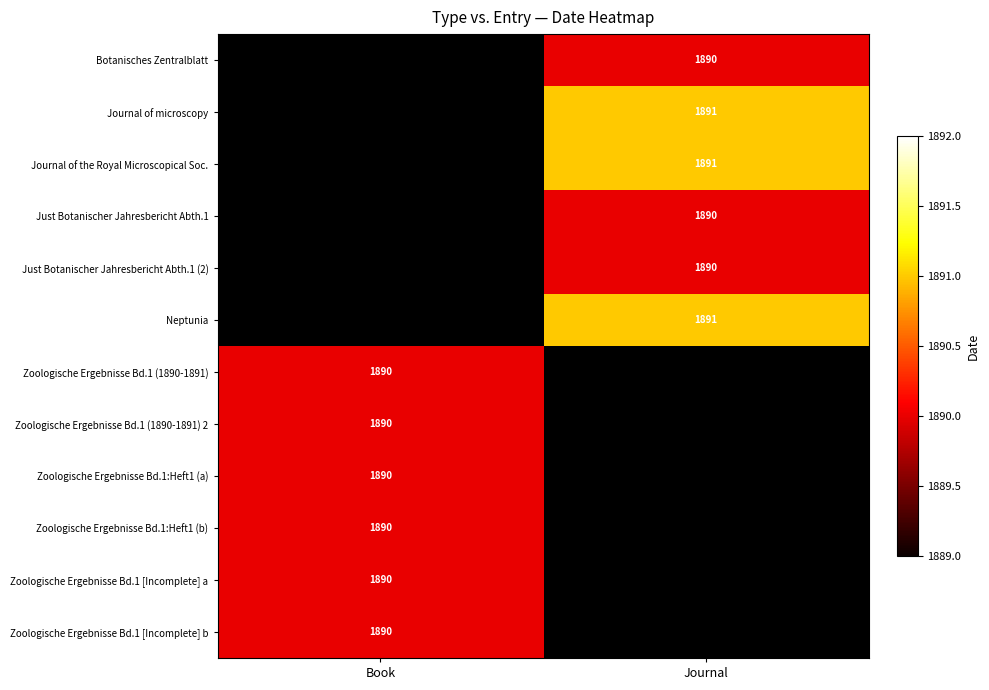

How many categories are shown in the chart?

2